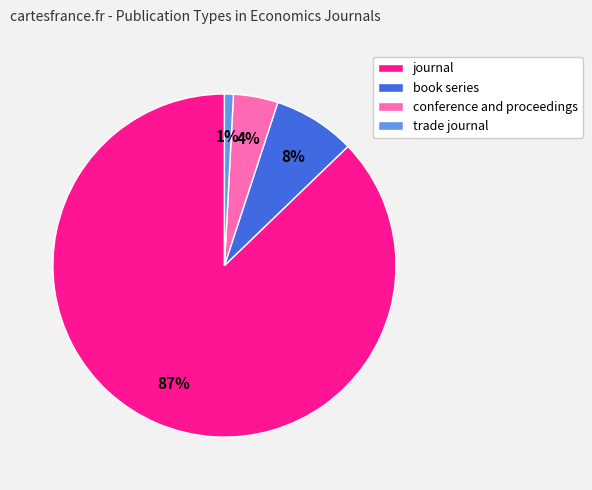

Do conference and proceedings and trade journal together represent more than half of the pie?

No